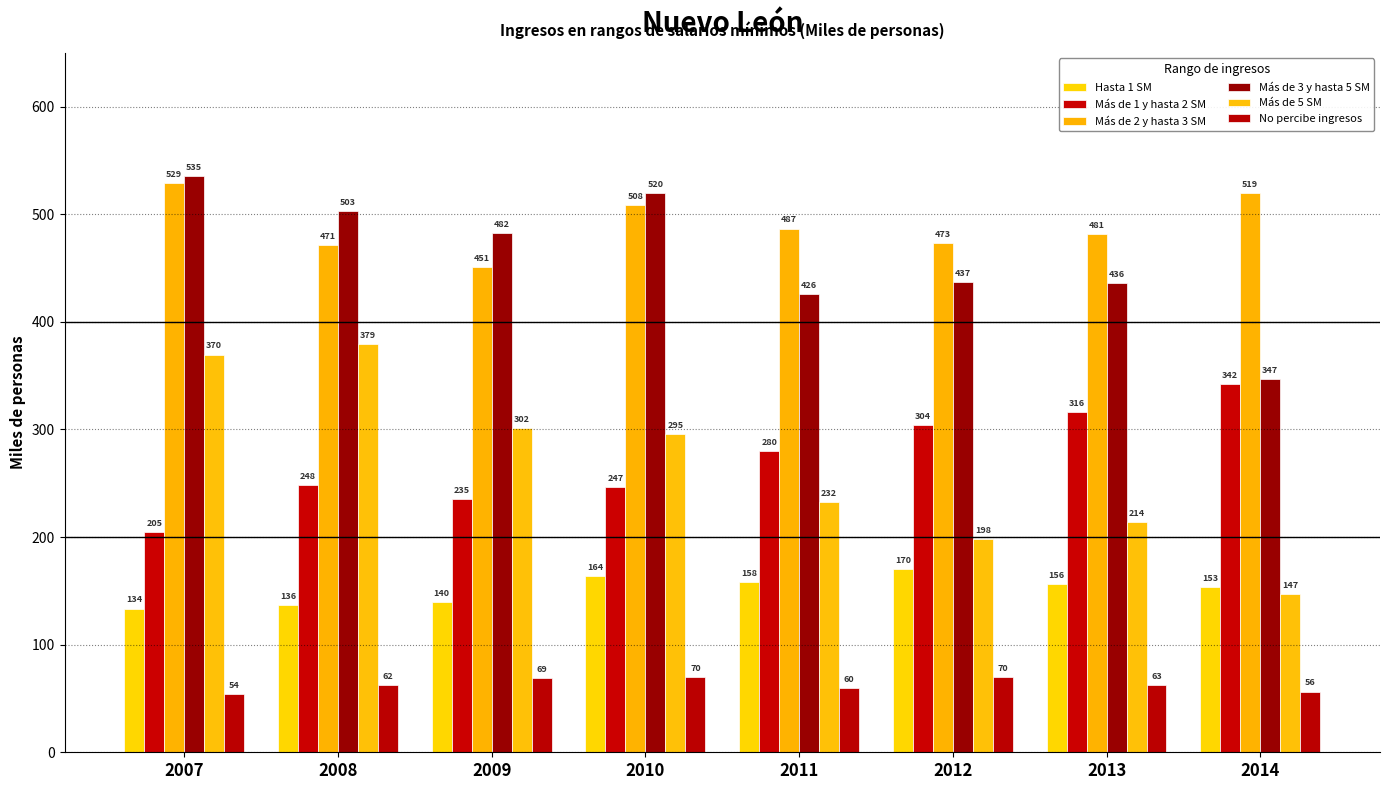

What is the minimum value for Hasta 1 SM?

133.5